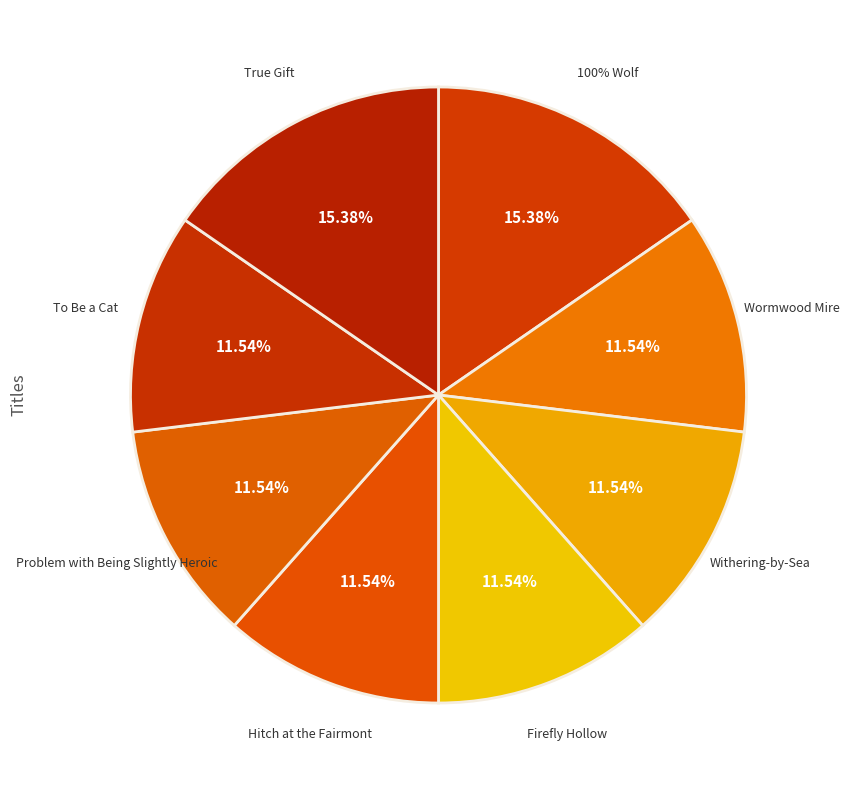

To the nearest percent, what portion does Wormwood Mire represent?

12%